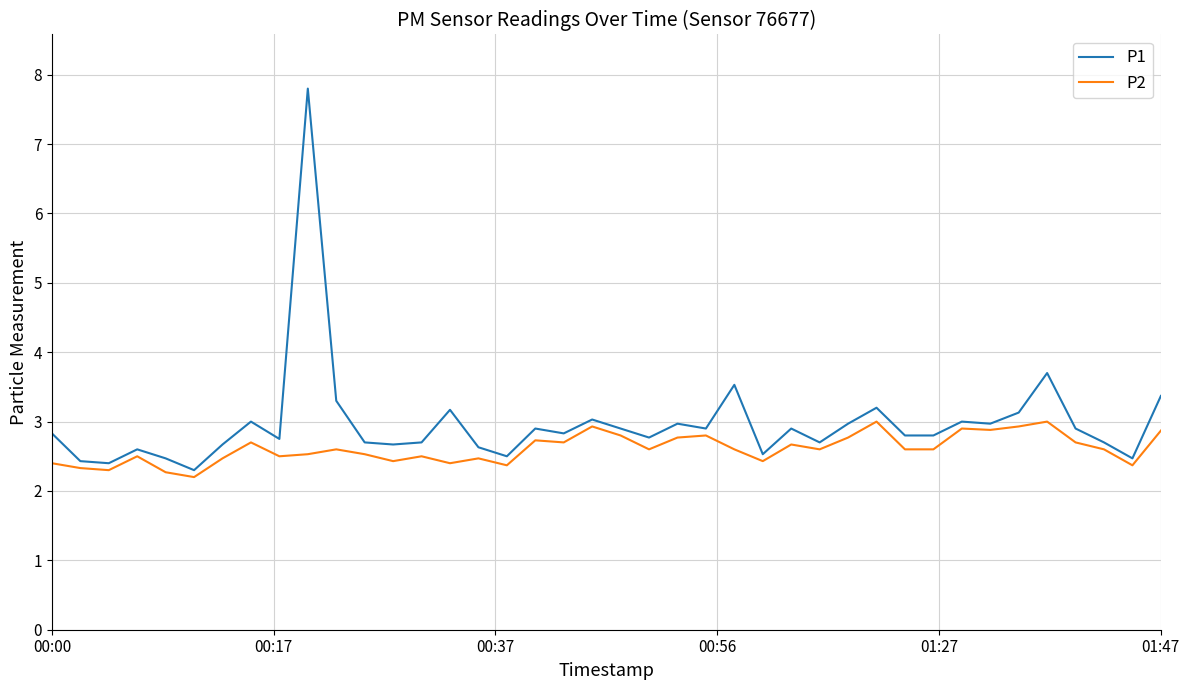

What is the difference between the maximum and second lowest values in the P2 series?

0.7